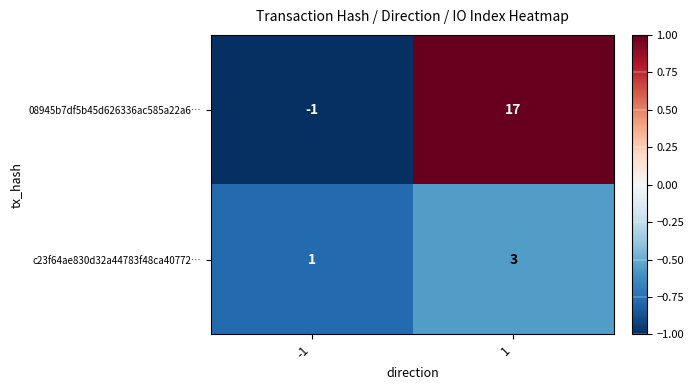

Is it true that c23f64ae830d32a44783f48ca40772… equals 1 at -1?

True